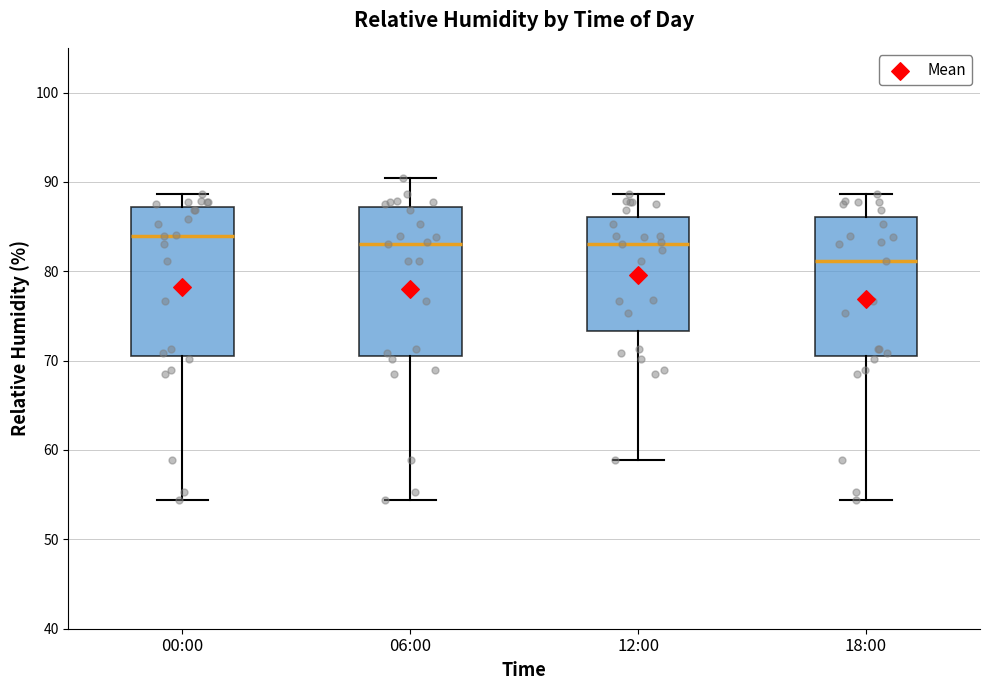

Where is the lower edge of the box for 18:00 on the y-axis? The values are not printed on the chart, so give them approximately, as read against the axis.

71